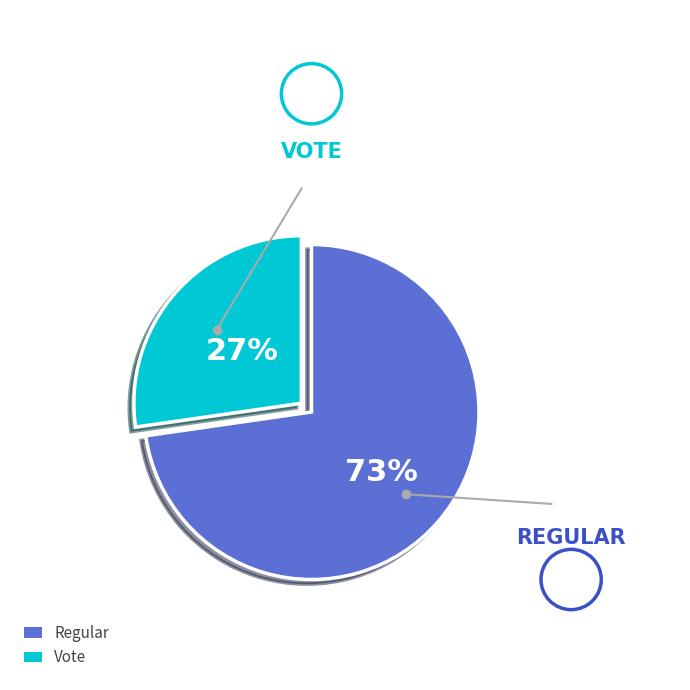

Rank the categories by value from lowest to highest.

Vote, Regular